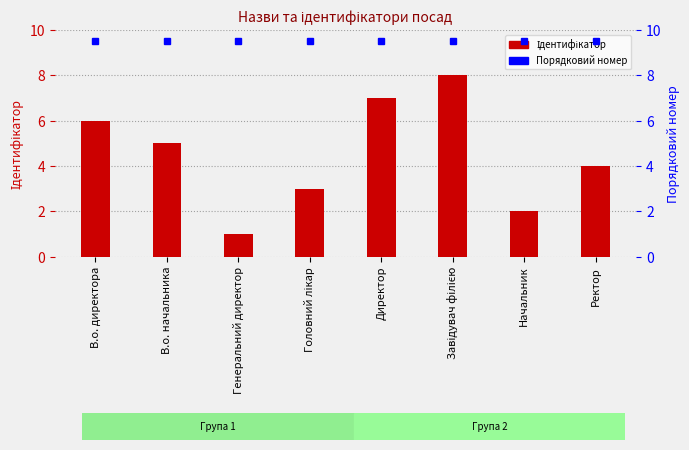

At which category is the sum across all series the highest?

Завідувач філією